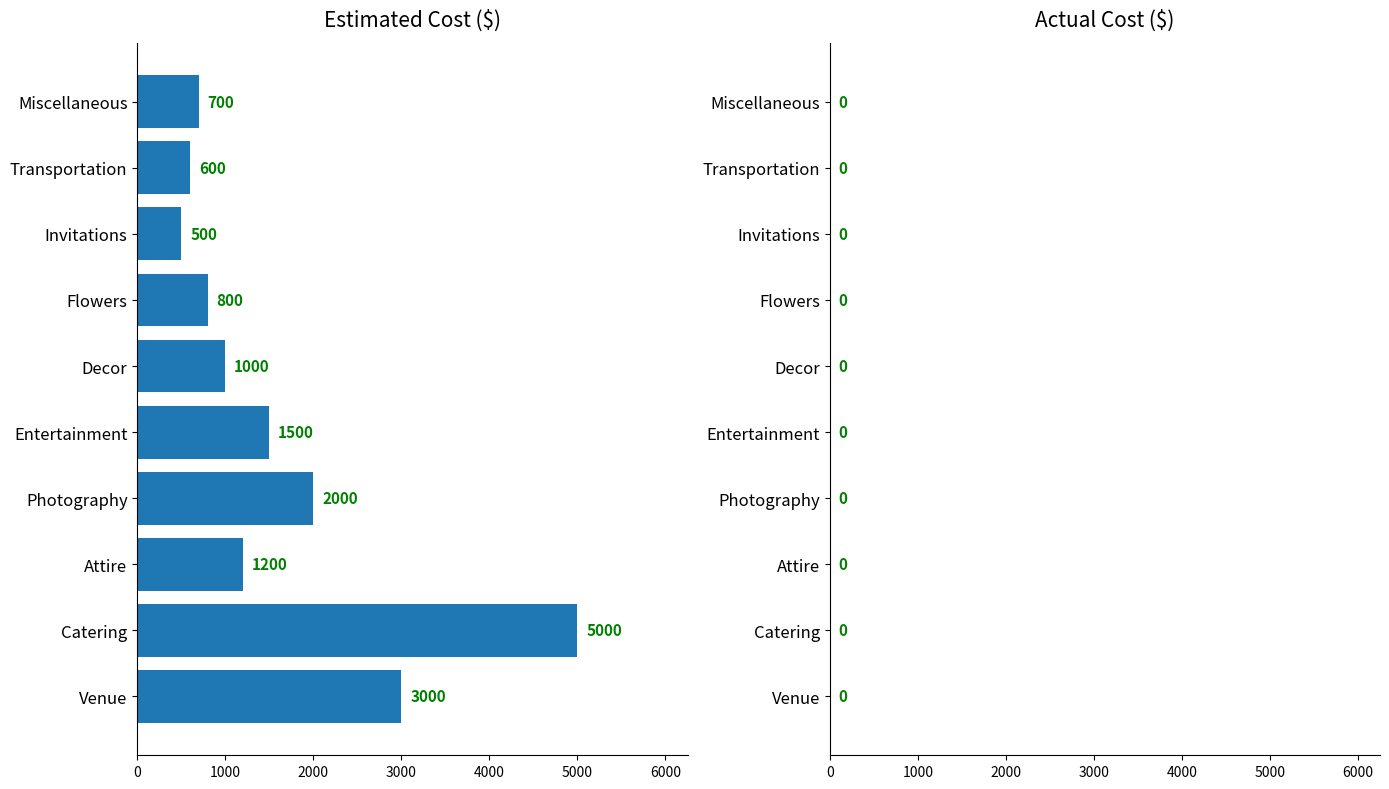

Which has a higher value, Venue or Attire?

Venue